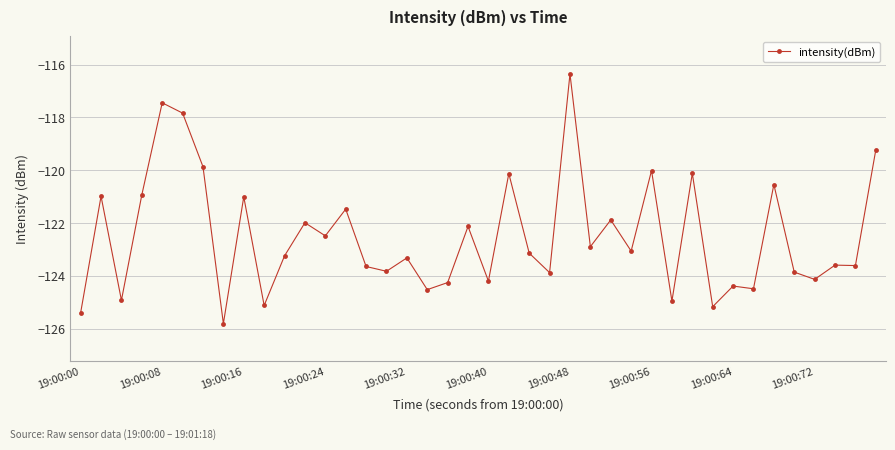

How many data points does each series have?

40